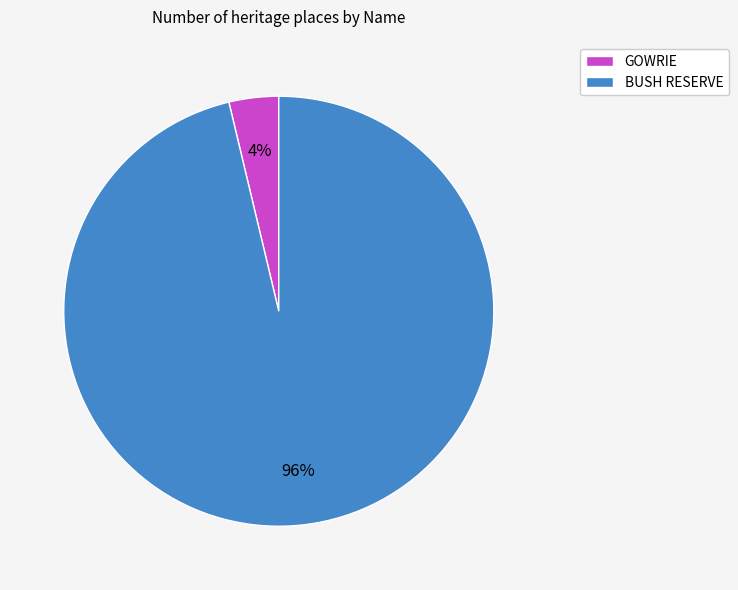

Which category has the smallest portion of the pie?

GOWRIE